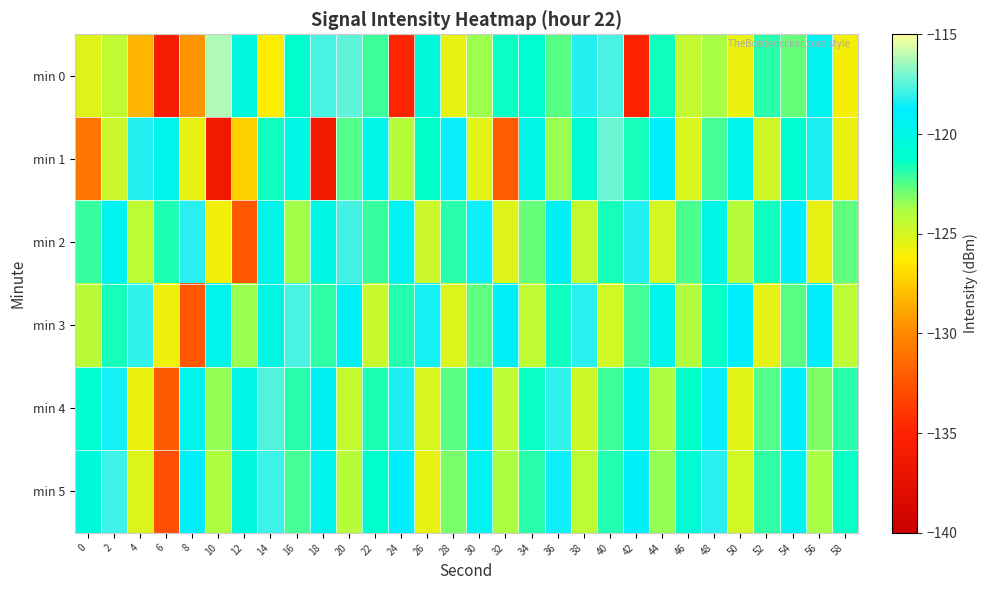

At which category does the chart reach its peak across all series?

10